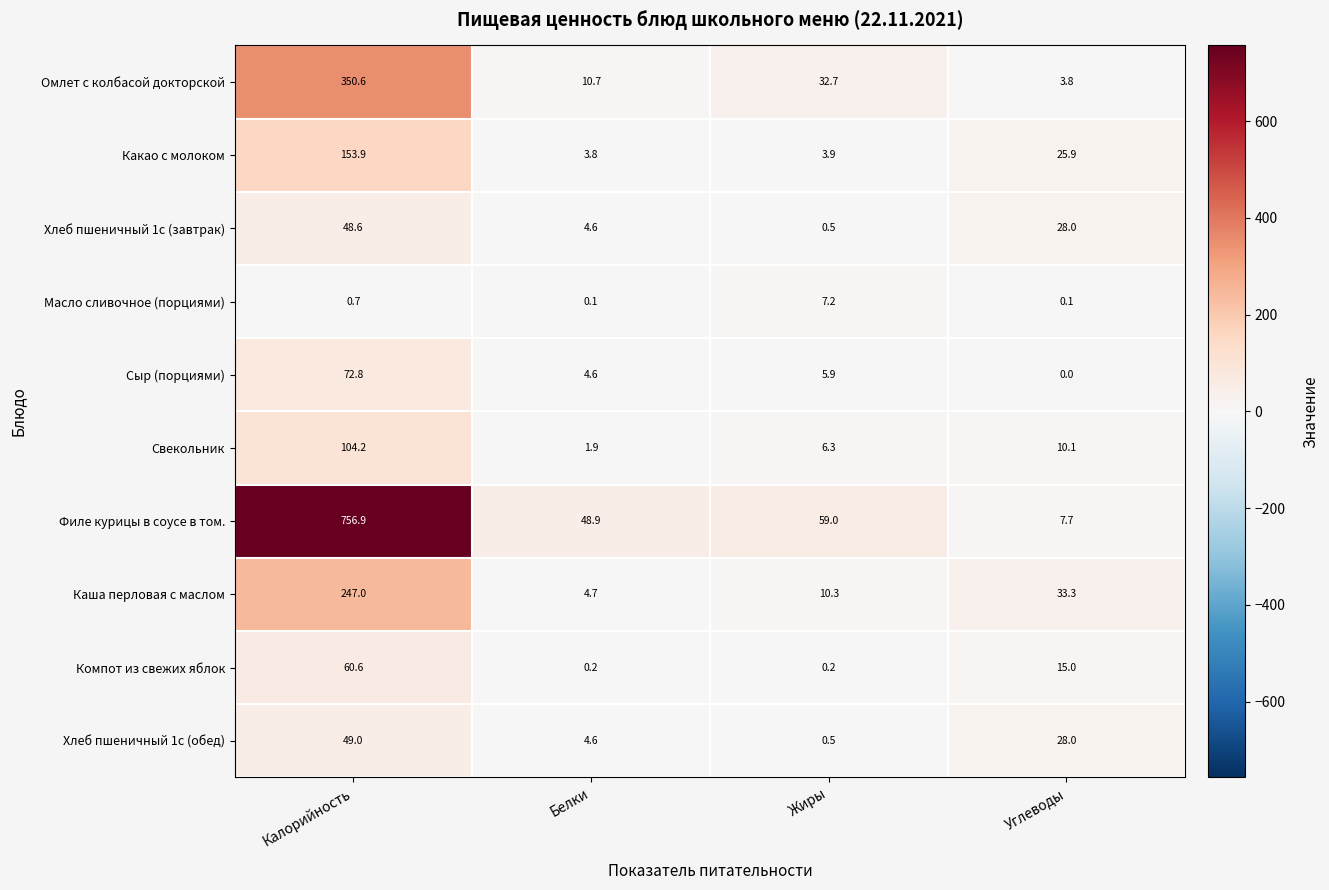

What is the difference between the Каша перловая с маслом values at Белки and Углеводы?

28.6